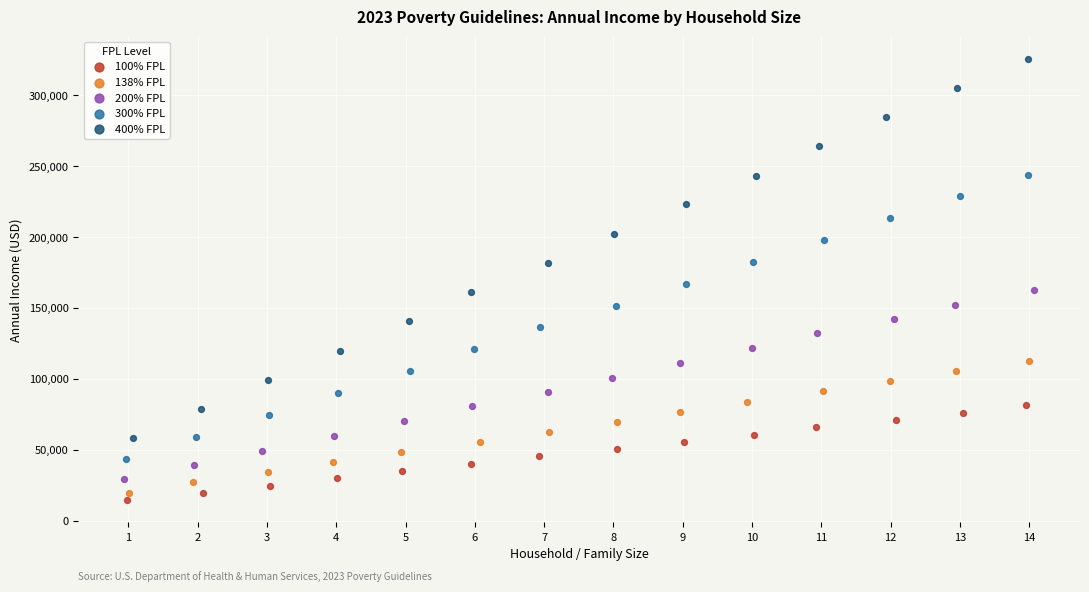

Which series contains the lowest Y value?

100% FPL